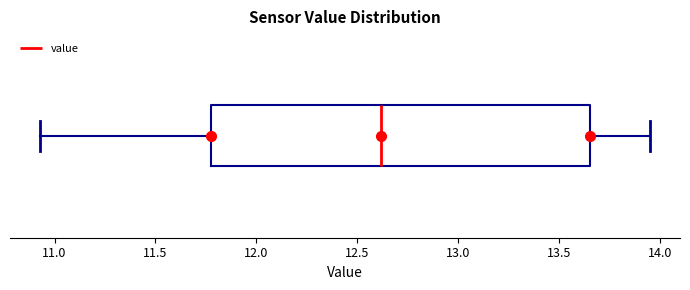

Transcribe this box plot: give where the median line is, the range the box spans, and where the two whiskers end, as read against the x-axis. The values are not printed on the chart, so give them approximately, as read against the axis.

median 12.60, box 11.80 to 13.65, whiskers 10.95 to 13.95